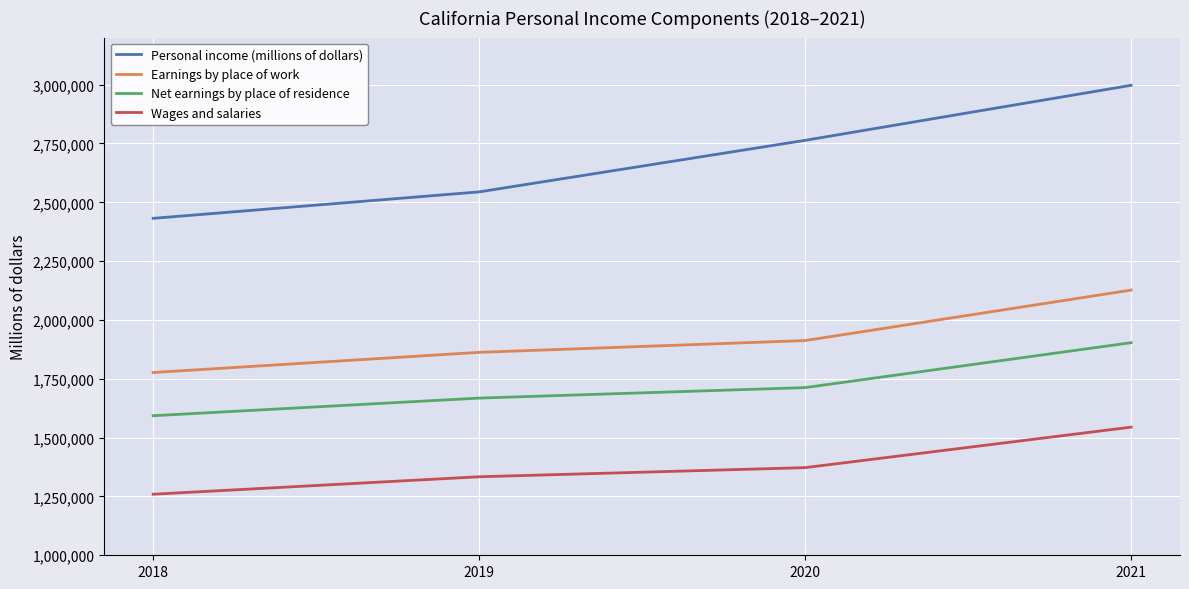

Reading left to right, what are all the values shown in this chart?

Personal income (millions of dollars): 2018=2431822.0	2019=2544235.0	2020=2763312.0	2021=2997205.6
Earnings by place of work: 2018=1776685.1	2019=1862416.2	2020=1912462.1	2021=2126938.9
Net earnings by place of residence: 2018=1593060.0	2019=1668007.7	2020=1712543.4	2021=1903406.8
Wages and salaries: 2018=1259437.6	2019=1333661.3	2020=1372402.5	2021=1544522.1